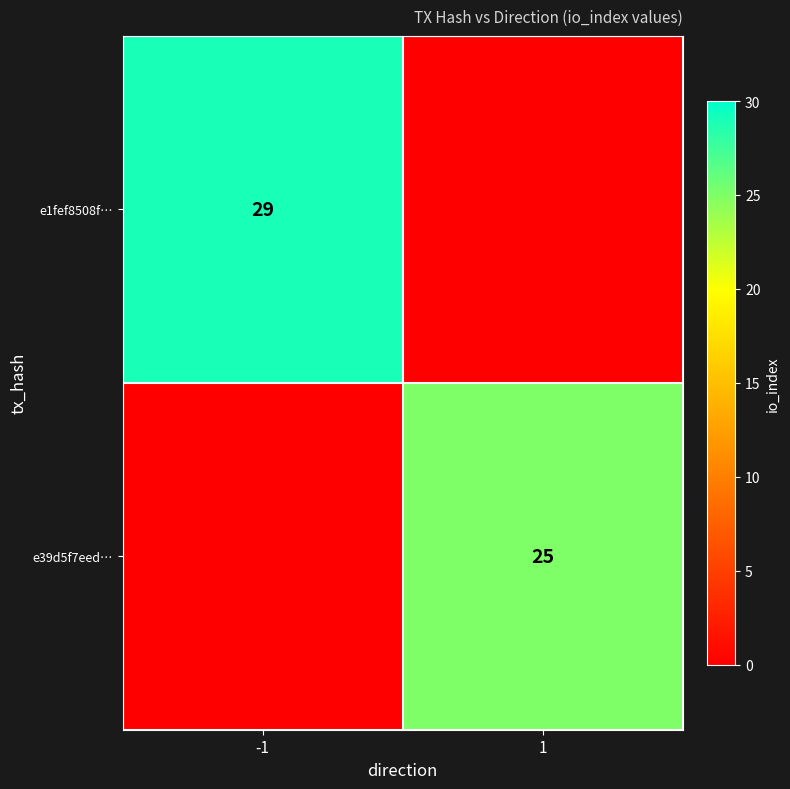

The value of e1fef8508f… at -1 is 20. True or false?

False